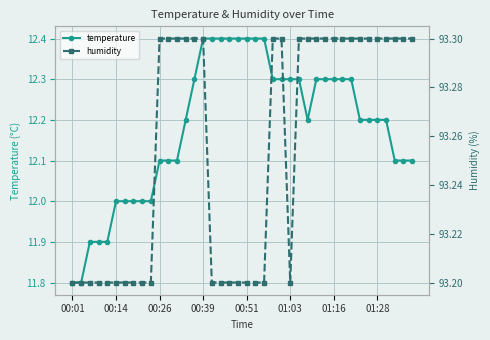

What is the minimum value for temperature?

11.8